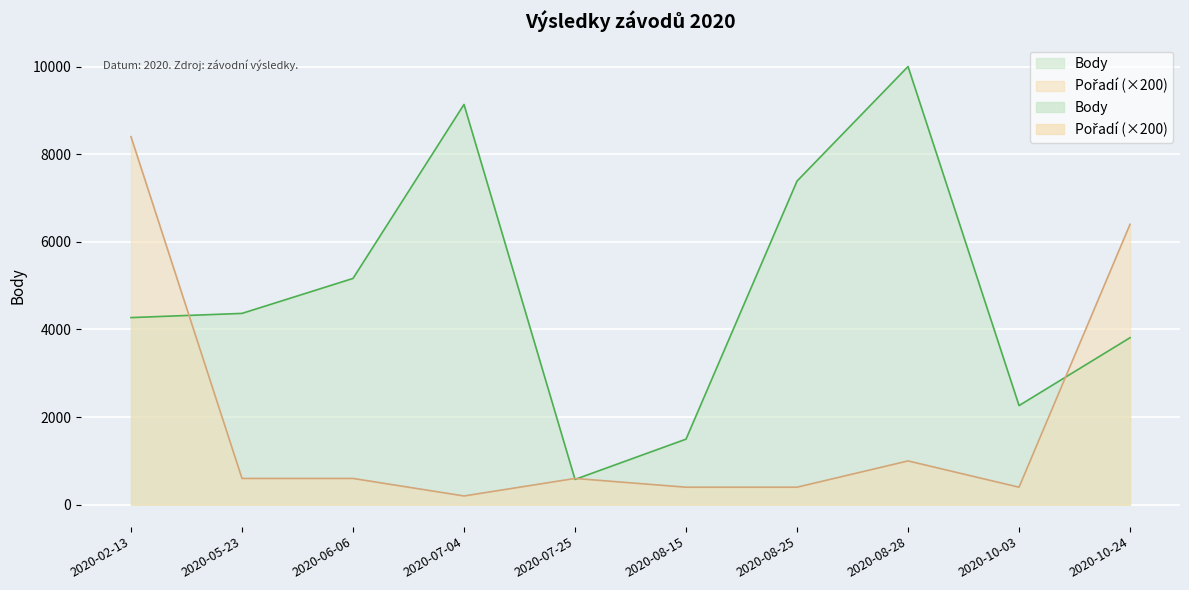

What is the sum of the Pořadí values at 2020-08-25 and 2020-08-28?

1400